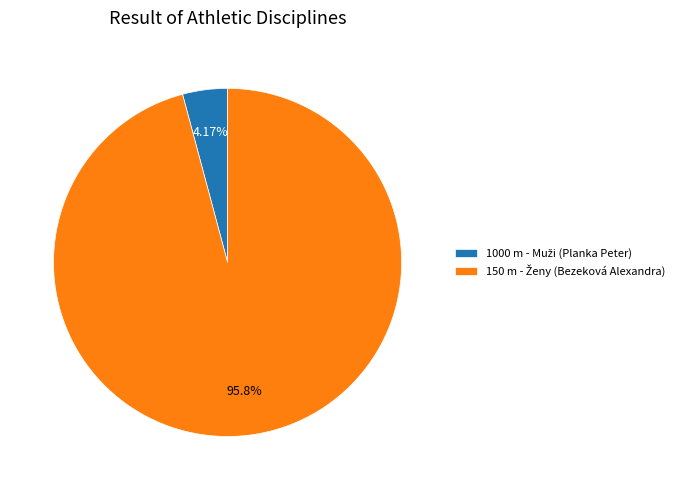

Is there a majority slice in this chart?

Yes